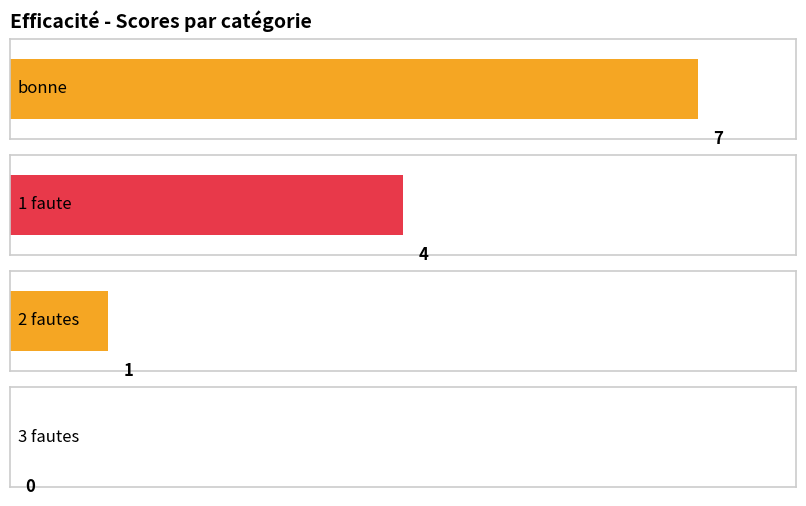

What is the lowest value of the 1 faute series?

4